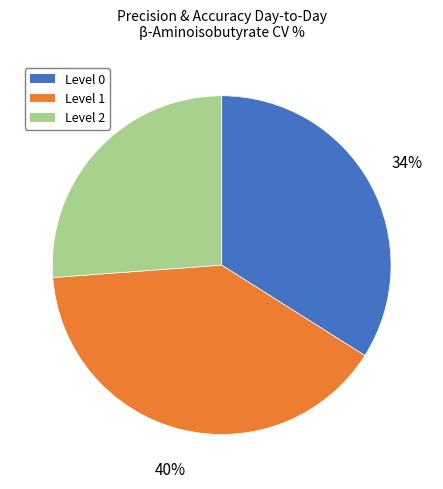

The Level 0 slice represents 46% of the pie. True or false?

False